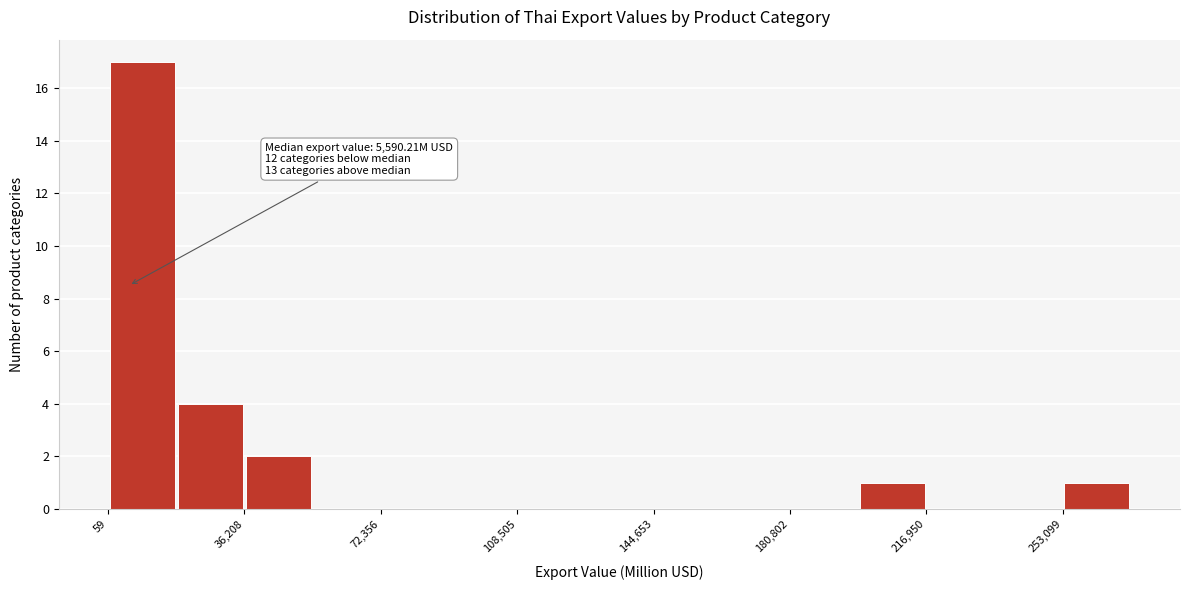

Read against the x-axis, roughly where is the centre of the tallest bar?

10000